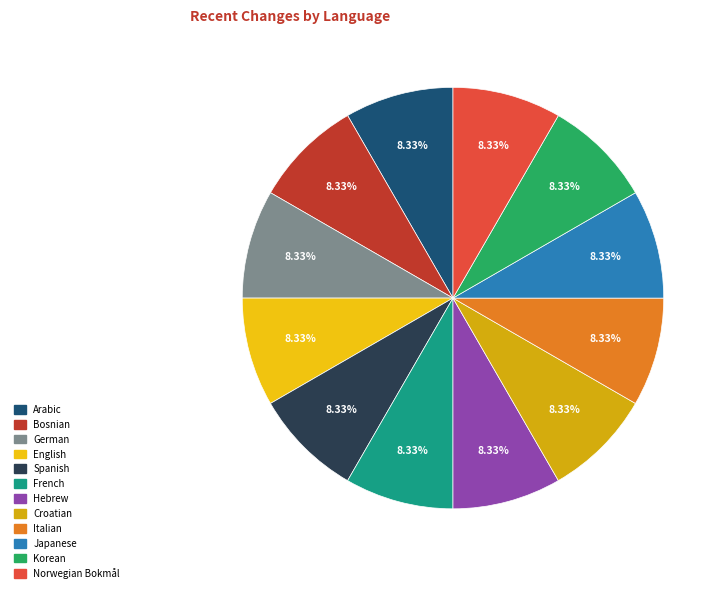

Count the number of slices in the pie.

12